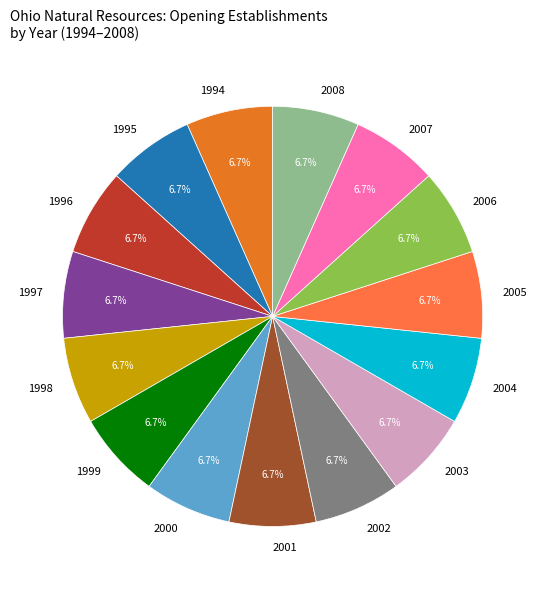

Is there any slice that represents more than half of the pie?

No